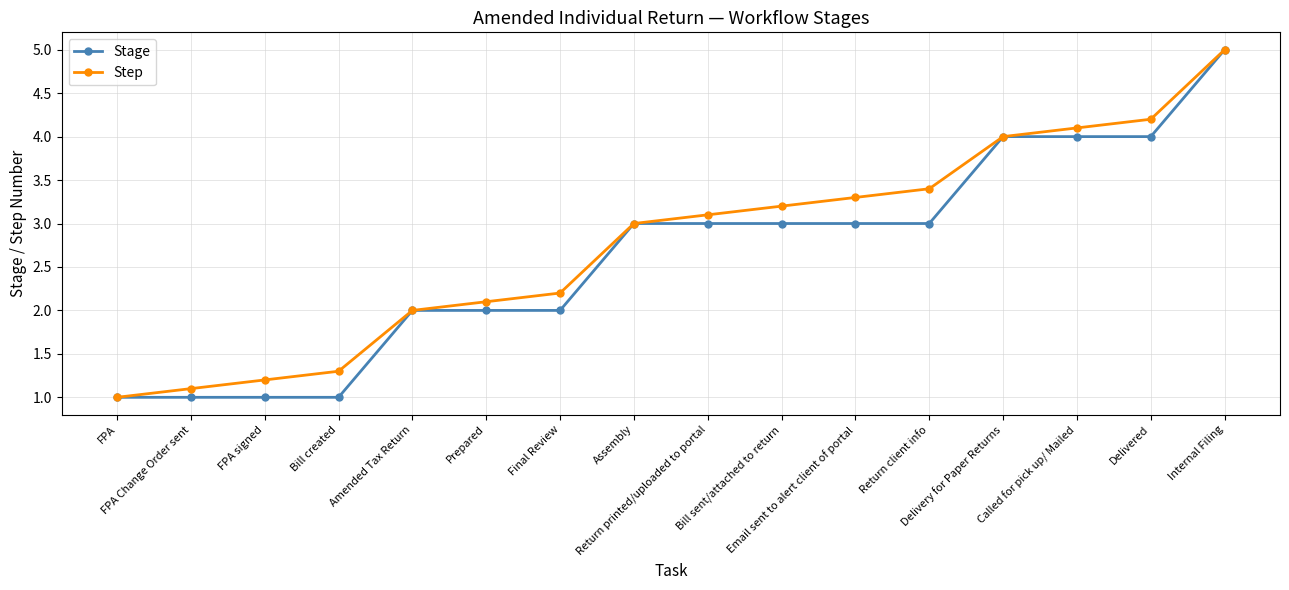

The Step series shows 3.4 at Return client info. True or false?

True